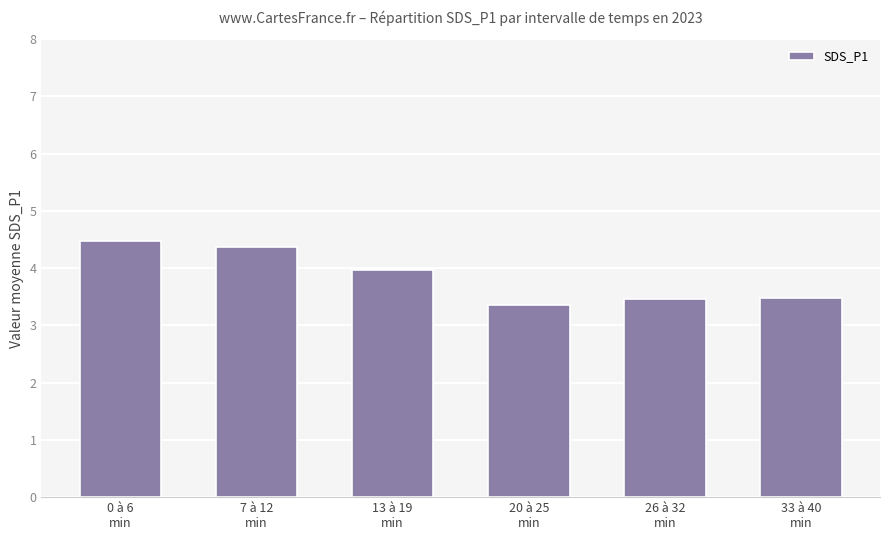

The chart shows a value of 3.4 at 20 à 25
min. True or false?

True